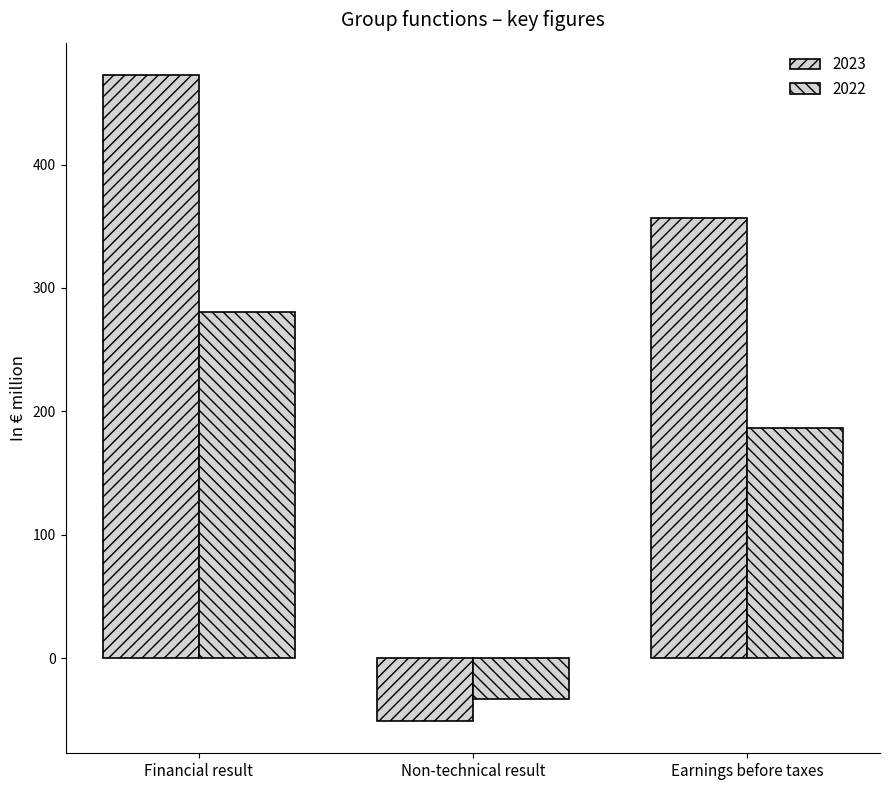

The value of 2022 at Earnings before taxes is 58.9. True or false?

False